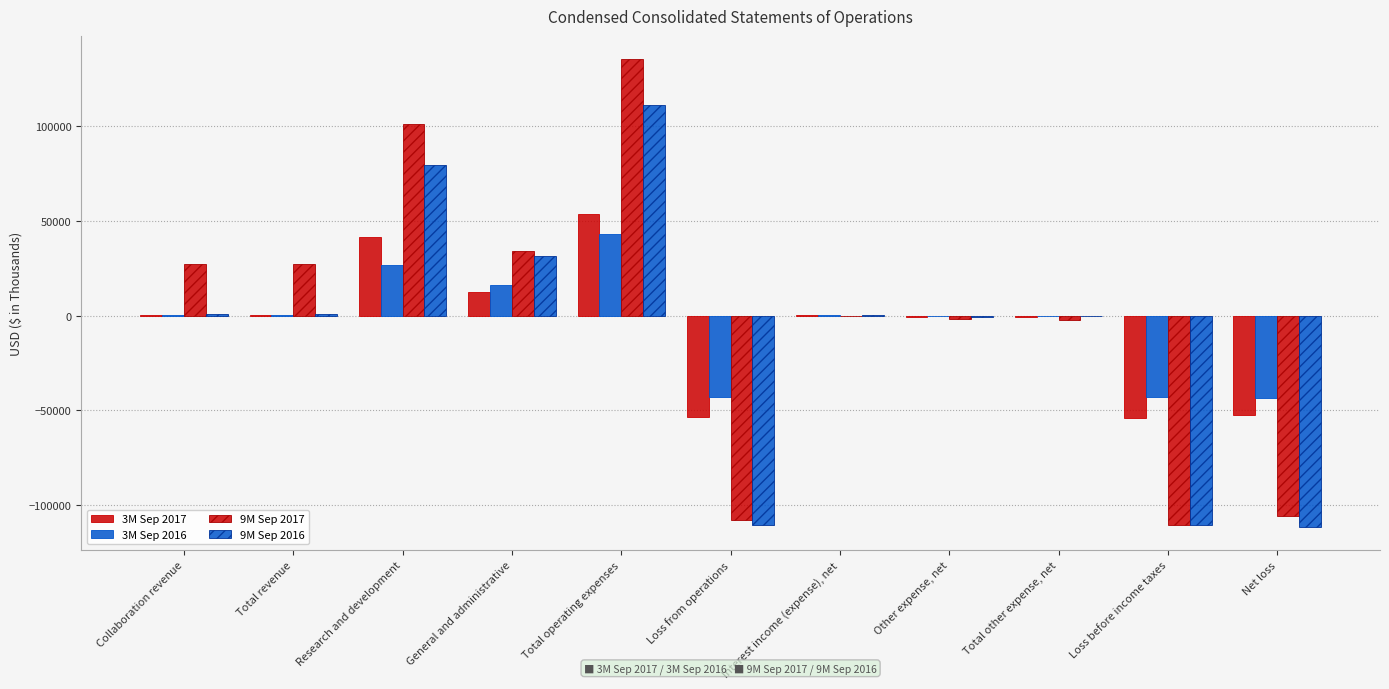

Count the number of data series in this chart.

4